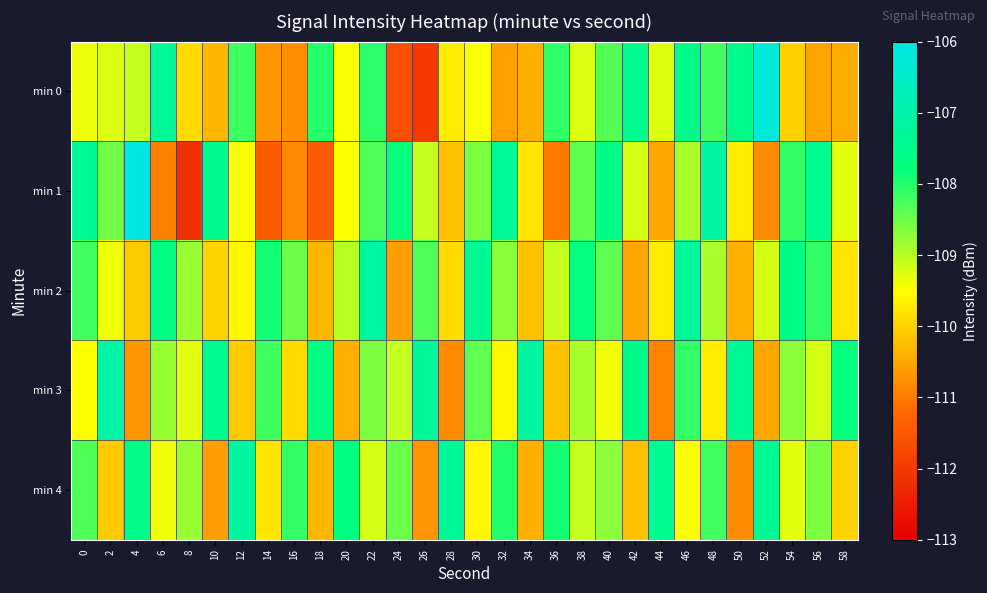

Reading right to left, extract all data points from this chart.

min 0: 58=-110.4	56=-110.5	54=-110.0	52=-106.2	50=-107.5	48=-108.2	46=-107.6	44=-109.3	42=-107.5	40=-108.3	38=-109.3	36=-108.1	34=-110.4	32=-110.6	30=-109.5	28=-109.7	26=-112.0	24=-111.6	22=-108.0	20=-109.5	18=-108.0	16=-110.8	14=-110.7	12=-108.2	10=-110.3	8=-109.9	6=-107.3	4=-109.1	2=-109.3	0=-109.4
min 1: 58=-109.3	56=-107.5	54=-108.1	52=-110.8	50=-109.7	48=-107.1	46=-108.9	44=-110.5	42=-109.2	40=-107.6	38=-108.4	36=-111.0	34=-109.8	32=-107.3	30=-108.6	28=-110.2	26=-109.1	24=-107.8	22=-108.3	20=-109.5	18=-111.4	16=-110.9	14=-111.4	12=-109.5	10=-107.5	8=-112.1	6=-110.9	4=-106.1	2=-108.5	0=-107.4
min 2: 58=-109.8	56=-108.1	54=-107.6	52=-109.2	50=-110.4	48=-108.9	46=-107.3	44=-109.7	42=-110.5	40=-108.4	38=-107.8	36=-109.1	34=-110.2	32=-108.7	30=-107.4	28=-109.9	26=-108.3	24=-110.6	22=-107.2	20=-109.0	18=-110.3	16=-108.5	14=-107.9	12=-109.6	10=-110.0	8=-108.8	6=-107.7	4=-110.1	2=-109.4	0=-108.2
min 3: 58=-107.8	56=-109.2	54=-108.7	52=-110.5	50=-107.4	48=-109.7	46=-108.1	44=-110.9	42=-107.6	40=-109.4	38=-108.9	36=-110.2	34=-107.2	32=-109.6	30=-108.4	28=-110.8	26=-107.3	24=-109.1	22=-108.6	20=-110.4	18=-107.7	16=-109.9	14=-108.2	12=-110.1	10=-107.5	8=-109.3	6=-108.8	4=-110.7	2=-107.1	0=-109.5
min 4: 58=-110.0	56=-108.6	54=-109.3	52=-107.4	50=-110.8	48=-108.2	46=-109.5	44=-107.5	42=-110.2	40=-108.7	38=-109.1	36=-107.9	34=-110.4	32=-108.0	30=-109.6	28=-107.3	26=-110.7	24=-108.5	22=-109.2	20=-107.7	18=-110.3	16=-108.1	14=-109.8	12=-107.2	10=-110.6	8=-108.8	6=-109.4	4=-107.6	2=-110.1	0=-108.3